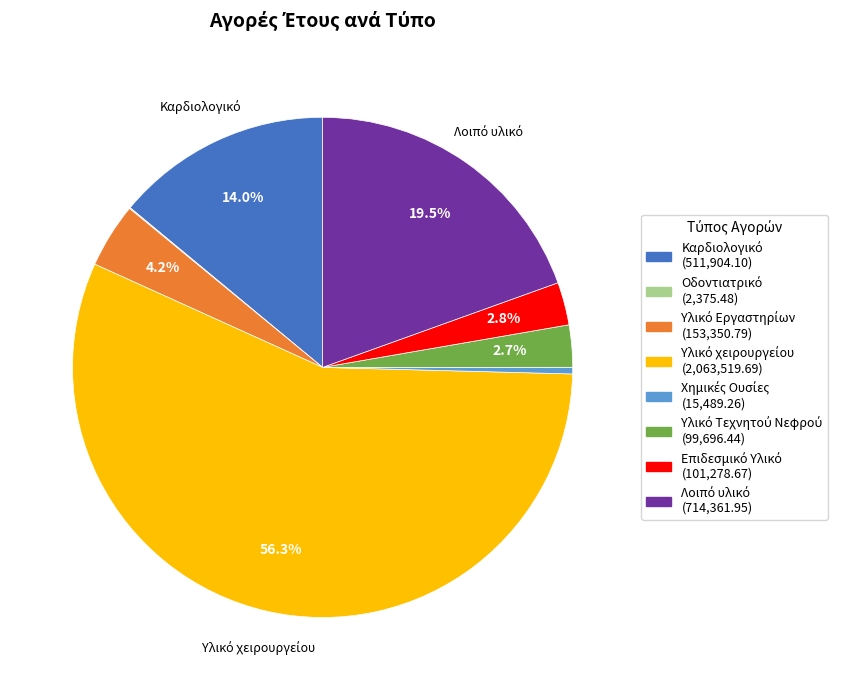

Is there a majority slice in this chart?

Yes